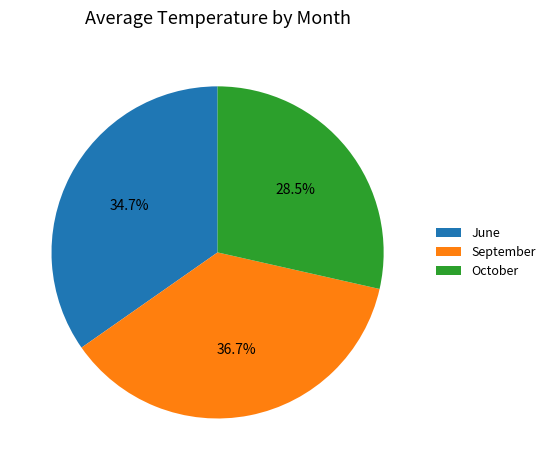

Which category has the biggest portion of the pie?

September